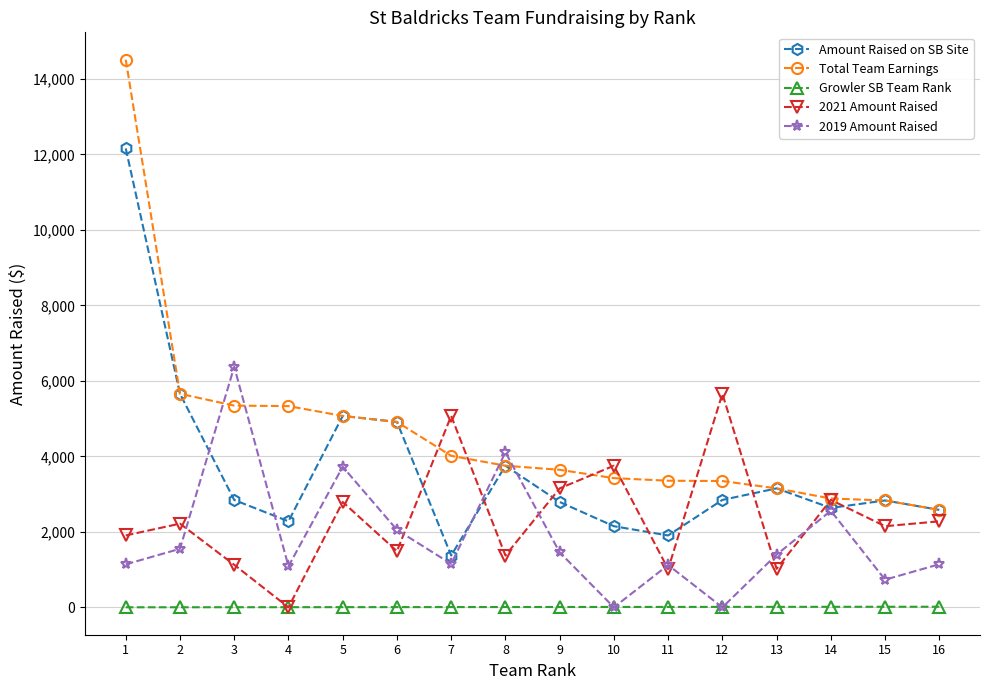

Which series has the widest spread of values?

Total Team Earnings